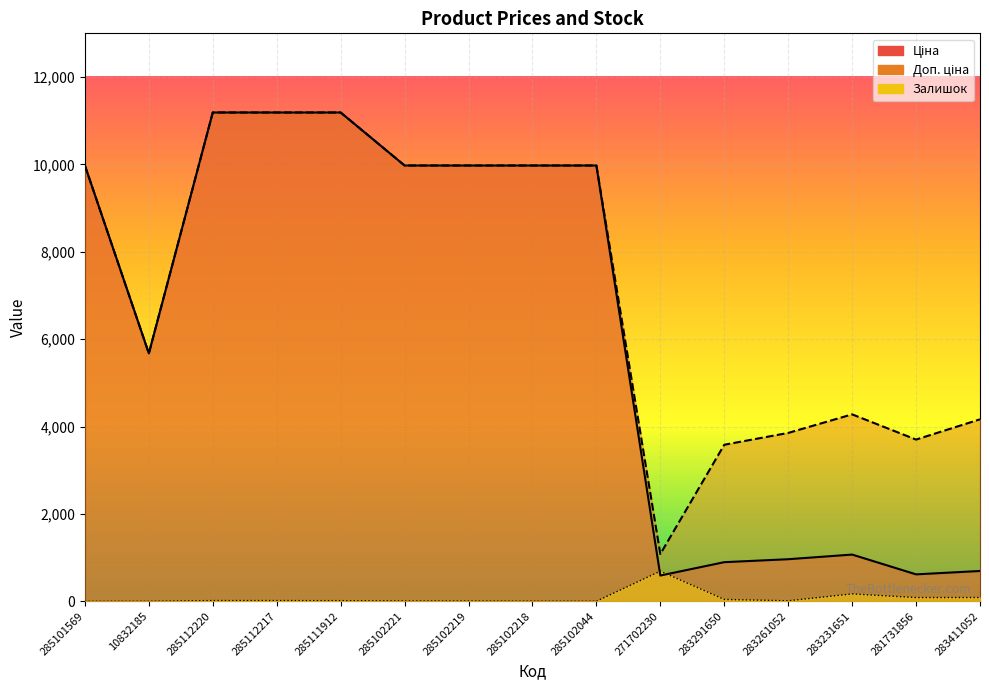

True or false: Ціна has a value of 1366.9 at 283291650.

False